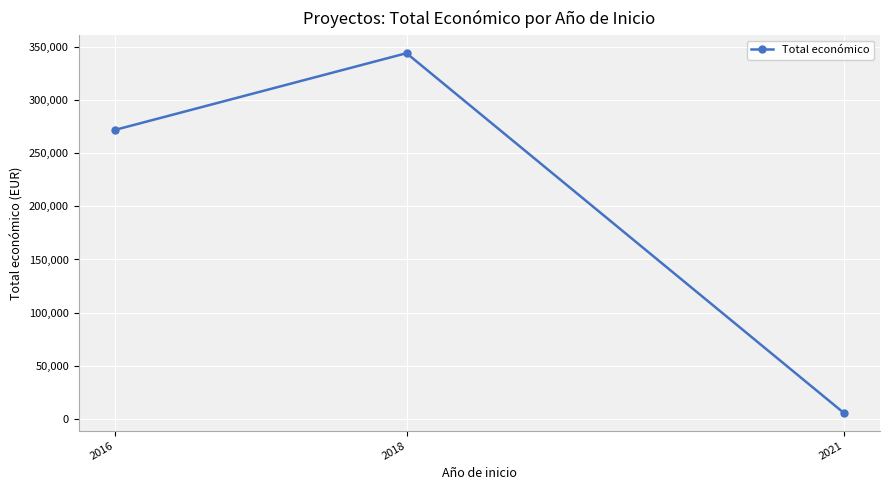

How many lines are shown in the chart?

1